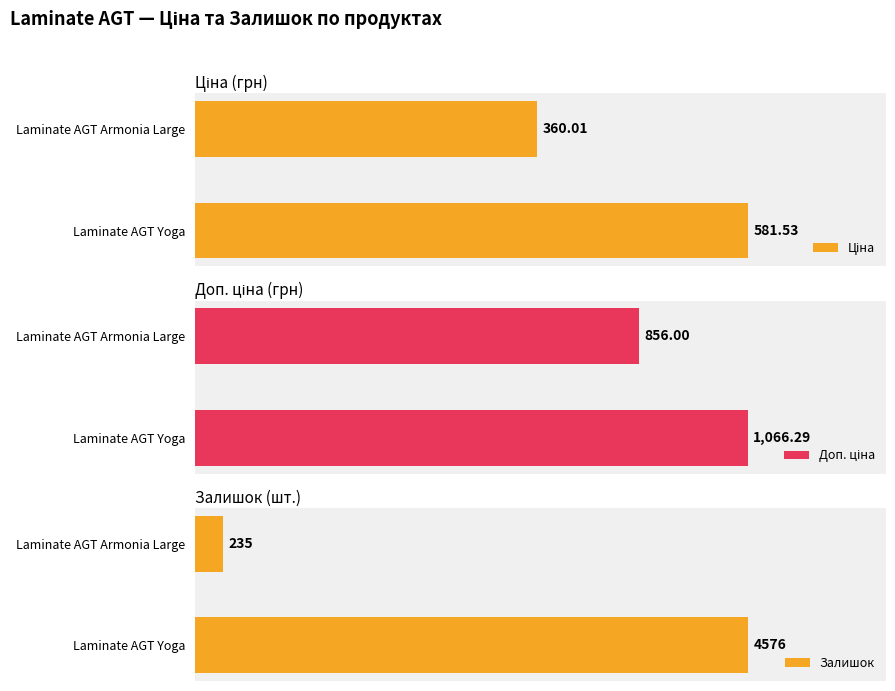

Where is Залишок nearest to the value 2405?

Laminate AGT Armonia Large